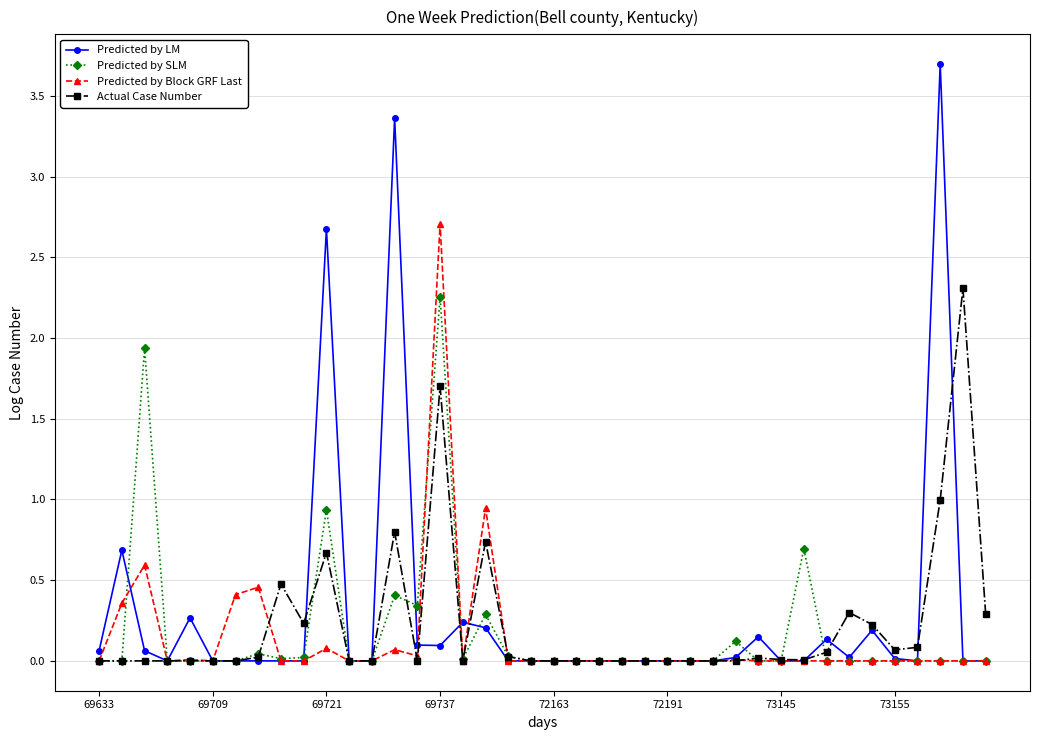

What are all the series names shown in the legend?

Predicted by LM, Predicted by SLM, Predicted by Block GRF Last, Actual Case Number